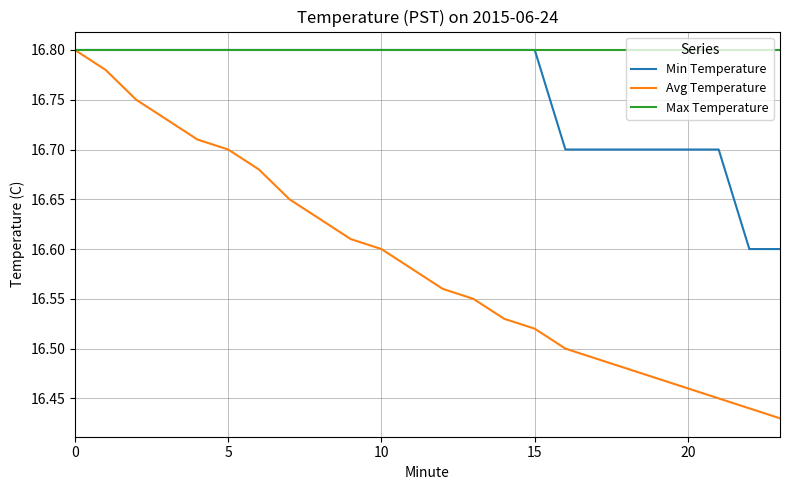

Rank the series by their average value, from lowest to highest.

Avg Temperature, Min Temperature, Max Temperature